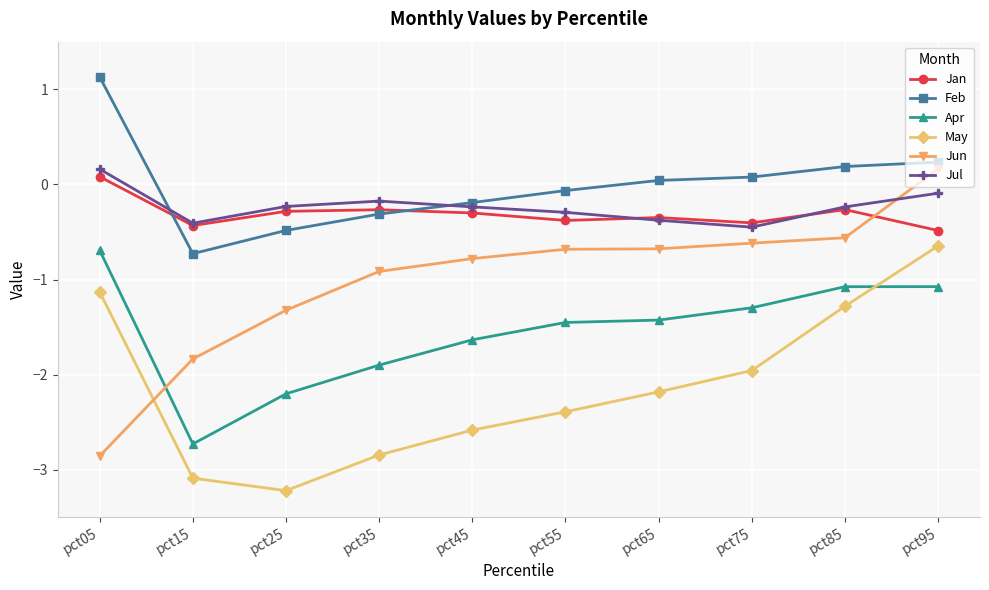

The value of Feb at pct65 is 0.0. True or false?

True